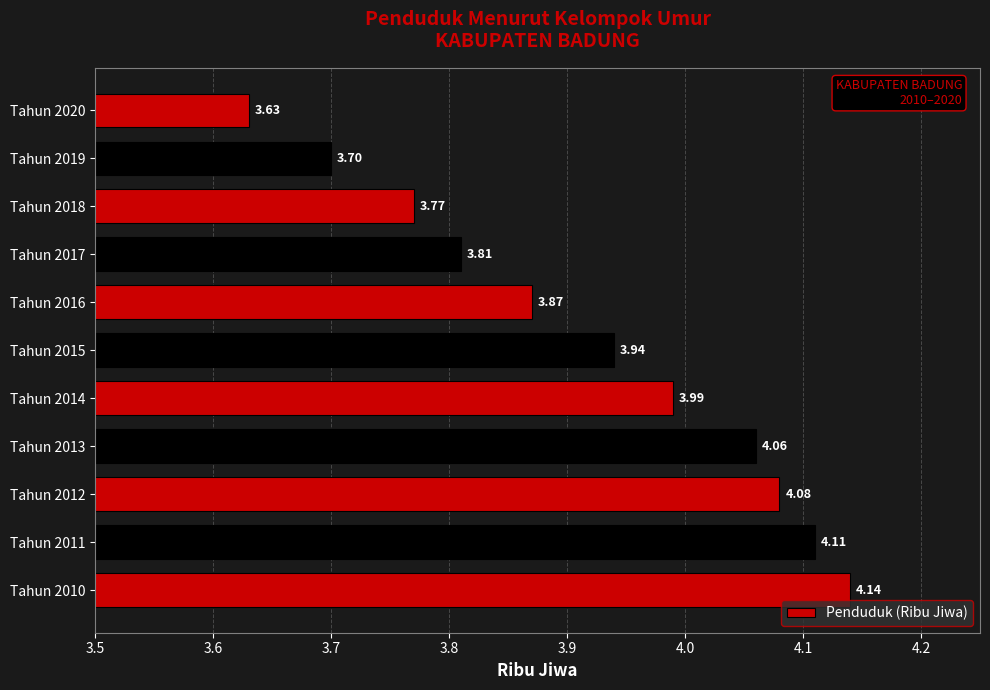

Does the chart contain any negative values?

No